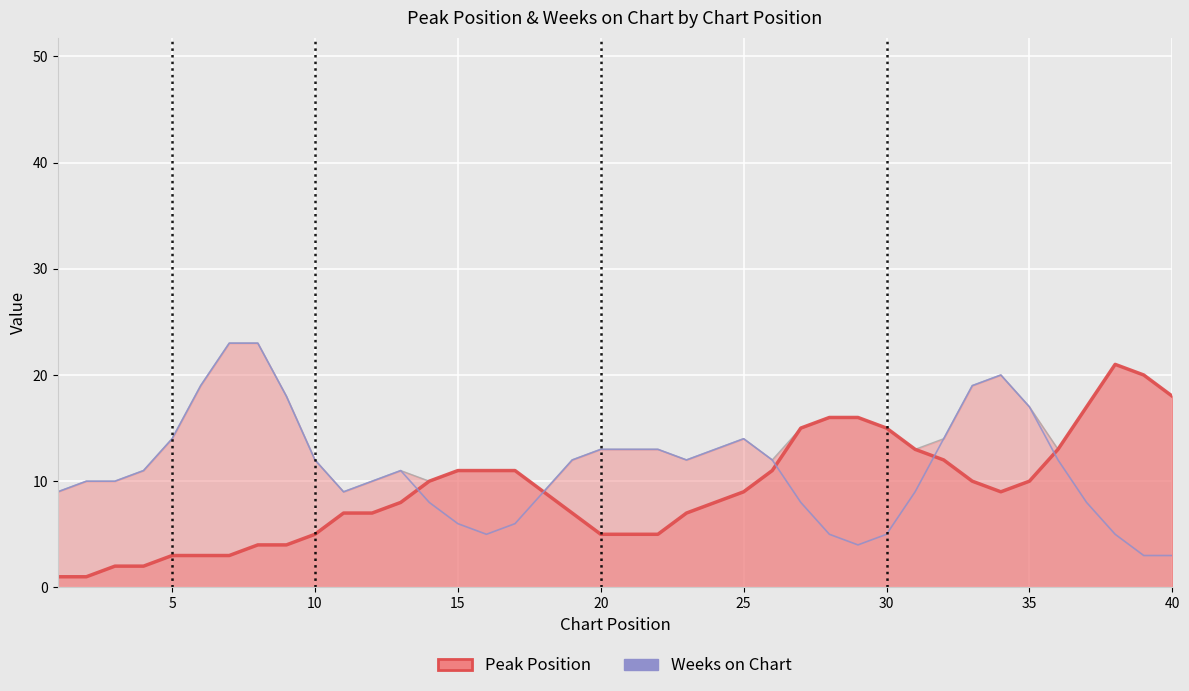

True or false: Peak Position line has more than 2 points higher than both neighbors.

False